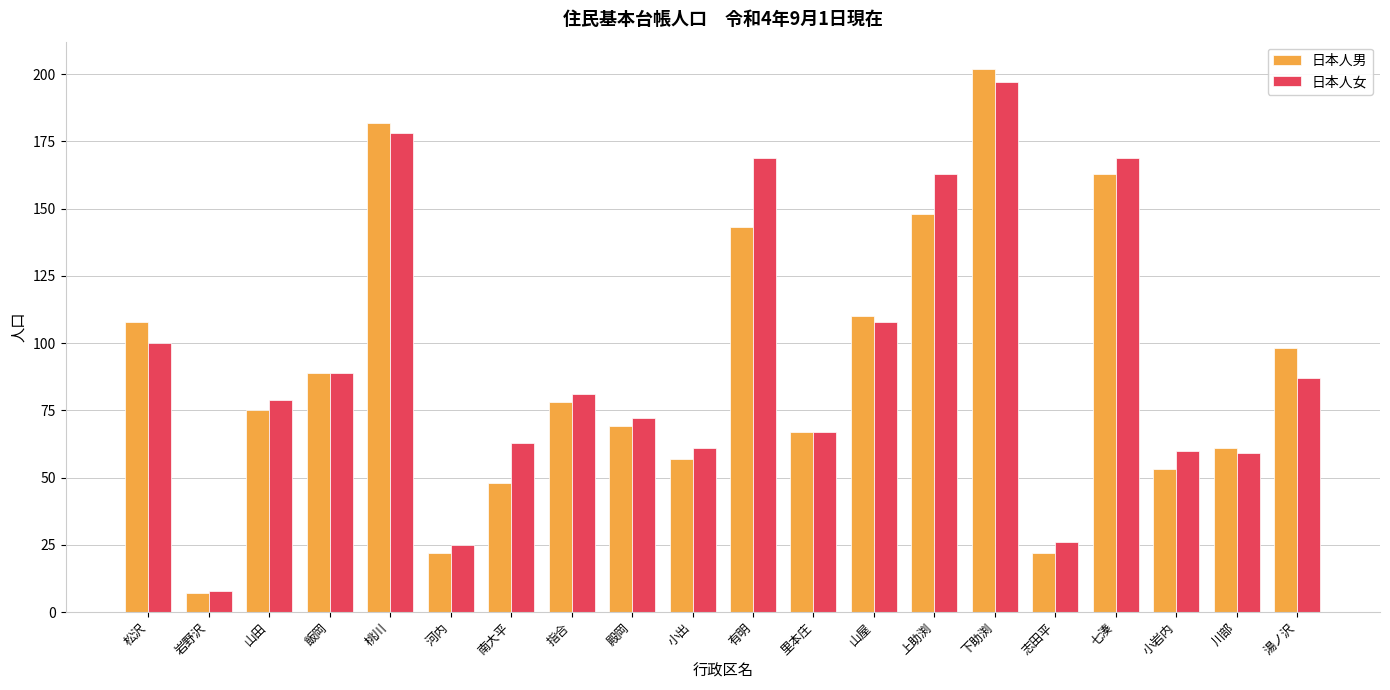

What is the greatest value displayed?

202